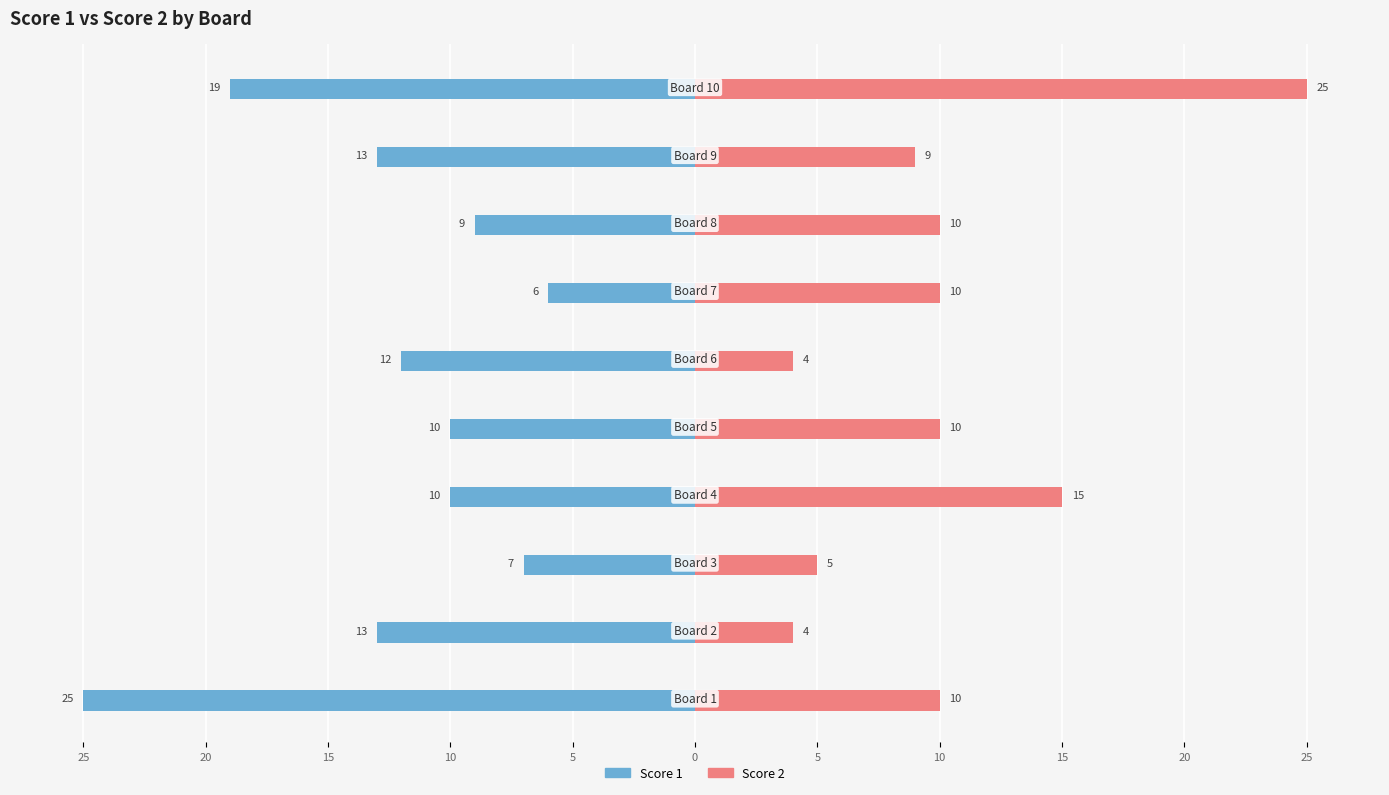

How many categories are shown in the chart?

10